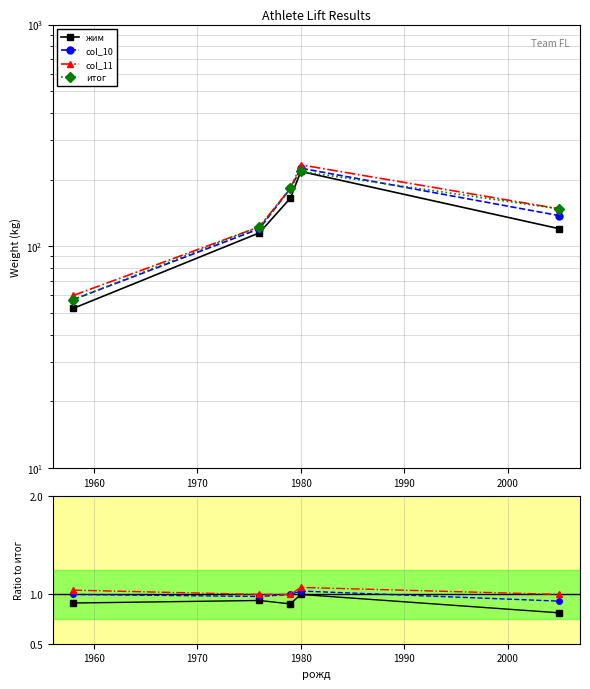

Does the chart have visible grid lines?

Yes